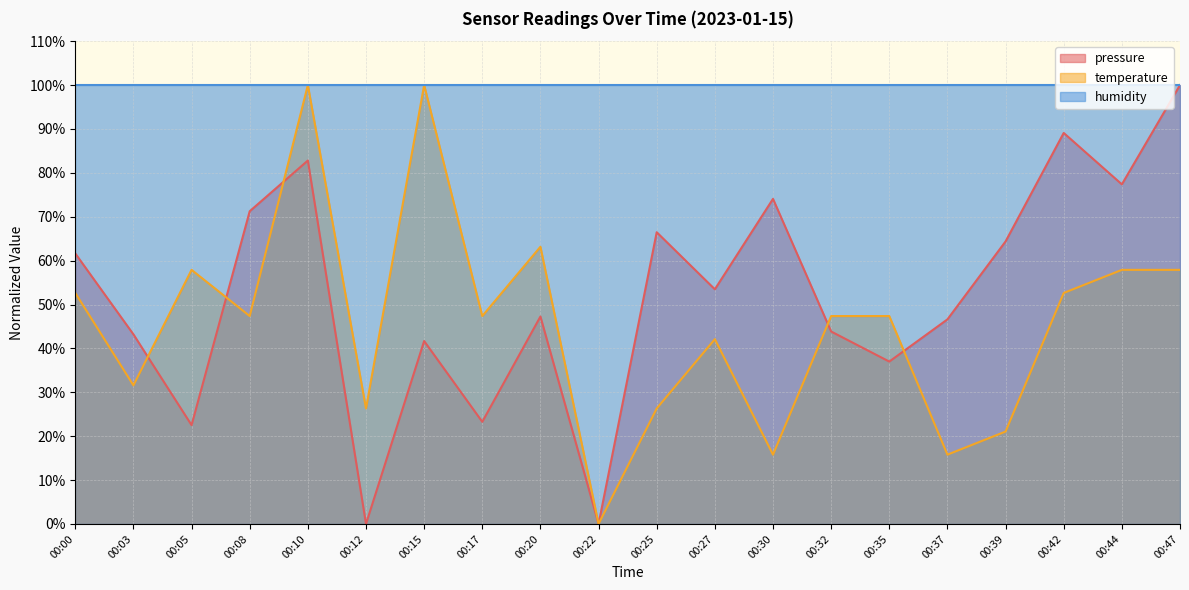

At 00:27, list the series in order from largest to smallest.

humidity, pressure, temperature